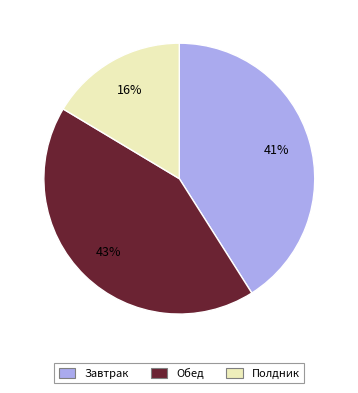

To the nearest percent, what is the difference between the Завтрак and Обед slice percentages?

2%